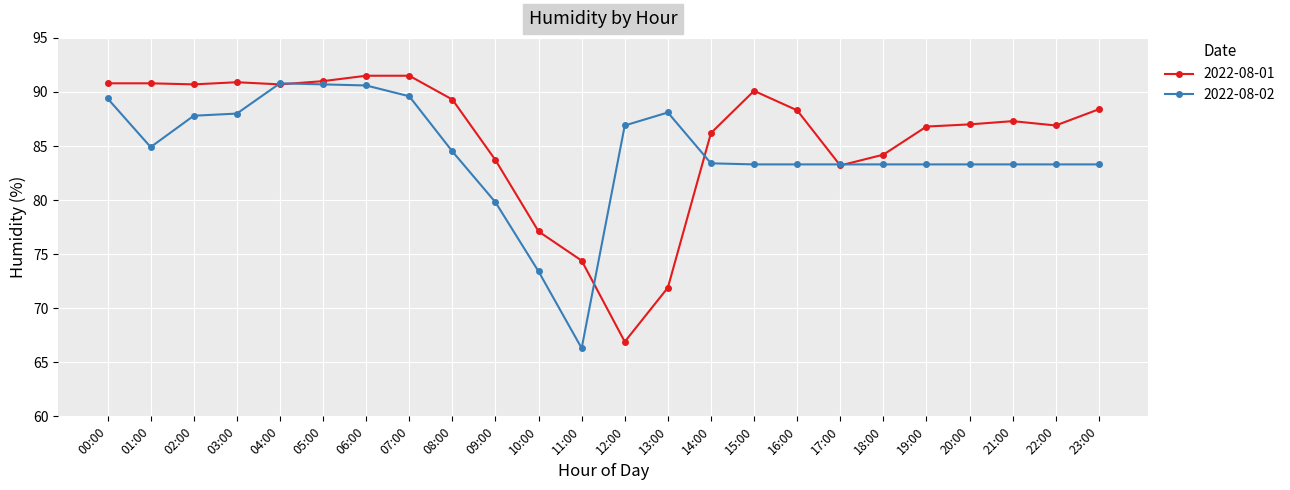

What is the difference between the highest and lowest values at 22:00?

3.6